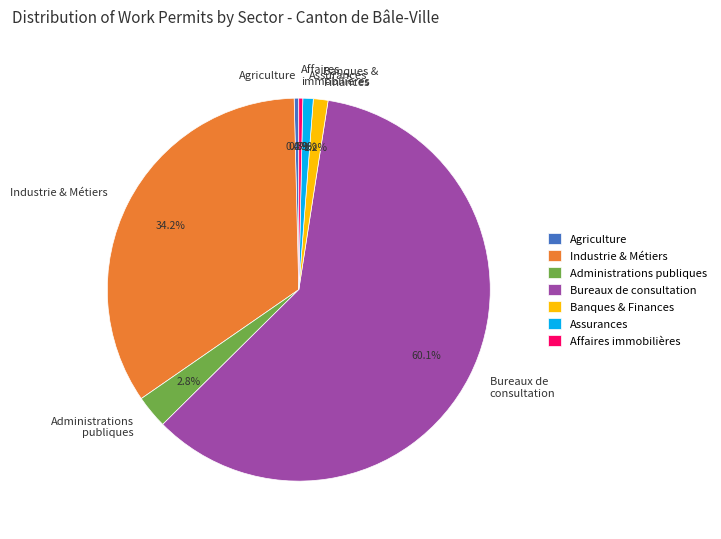

Which has a higher value, Administrations publiques or Bureaux de consultation?

Bureaux de consultation